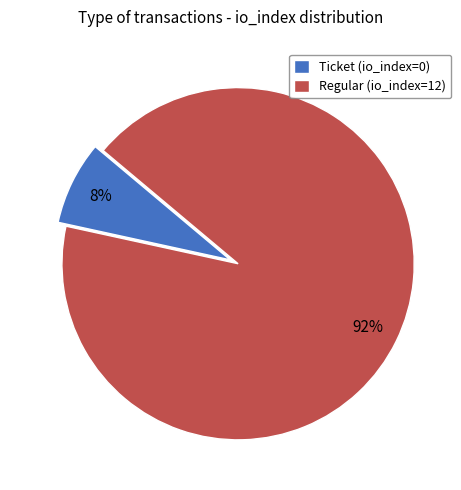

Do Ticket (io_index=0) and Regular (io_index=12) together represent more than half of the pie?

Yes